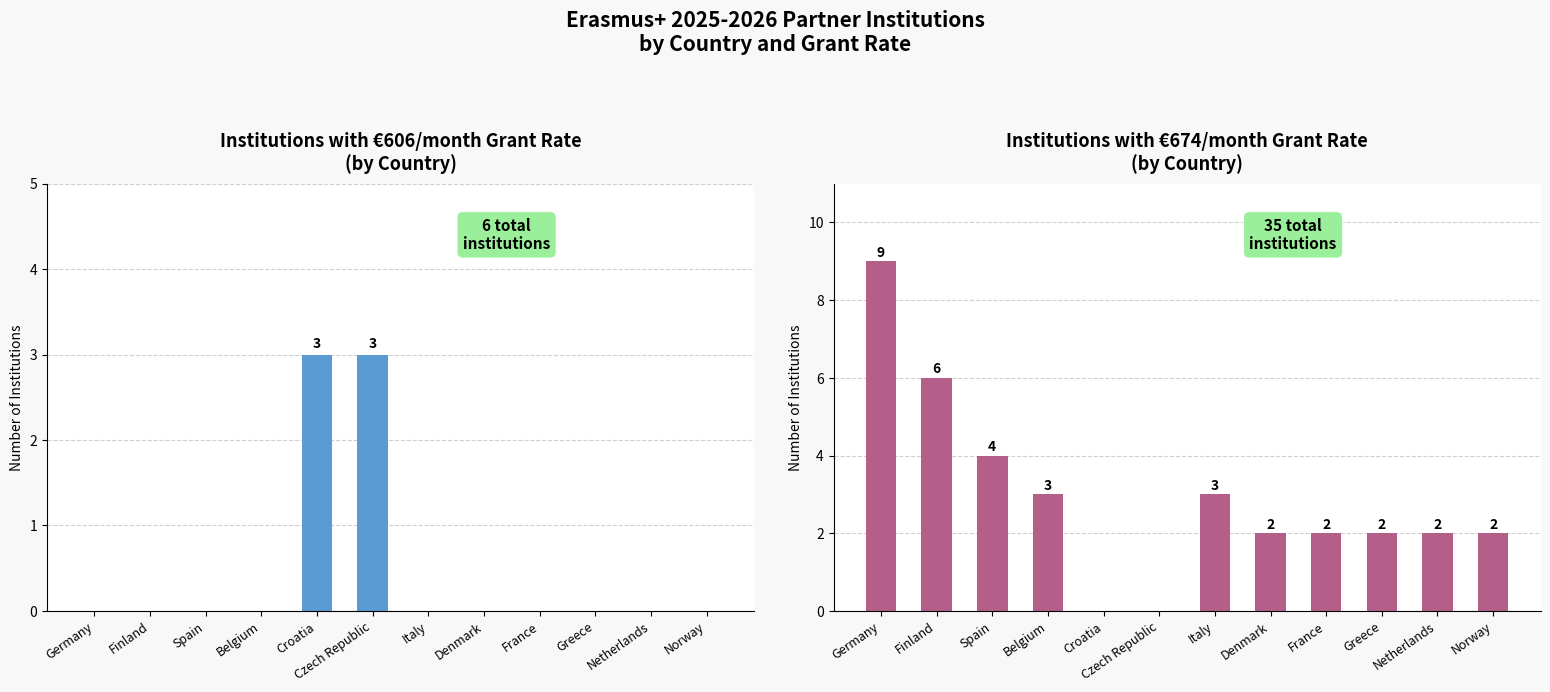

At which category is the sum across all series the highest?

Germany